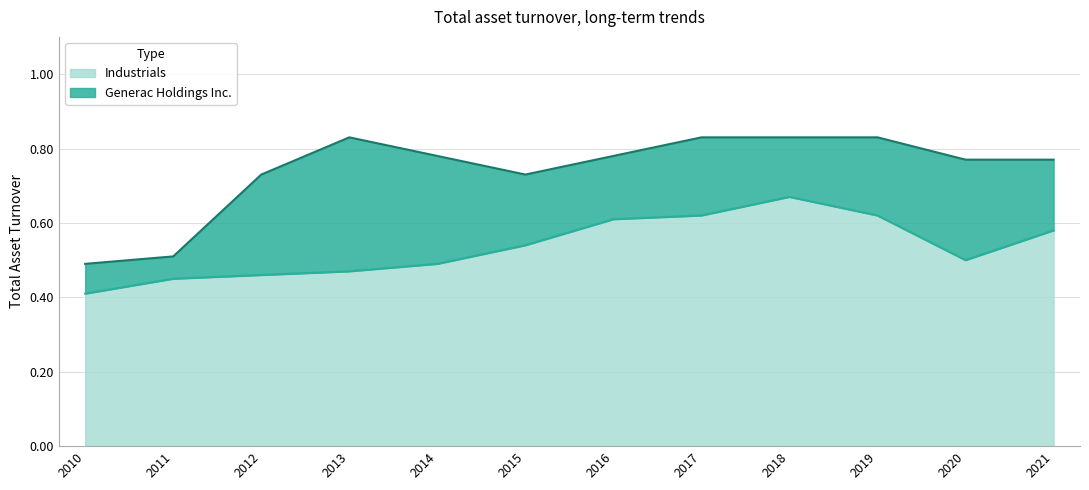

What is the sum of the Generac Holdings Inc. values at 2019 and 2012?

1.6